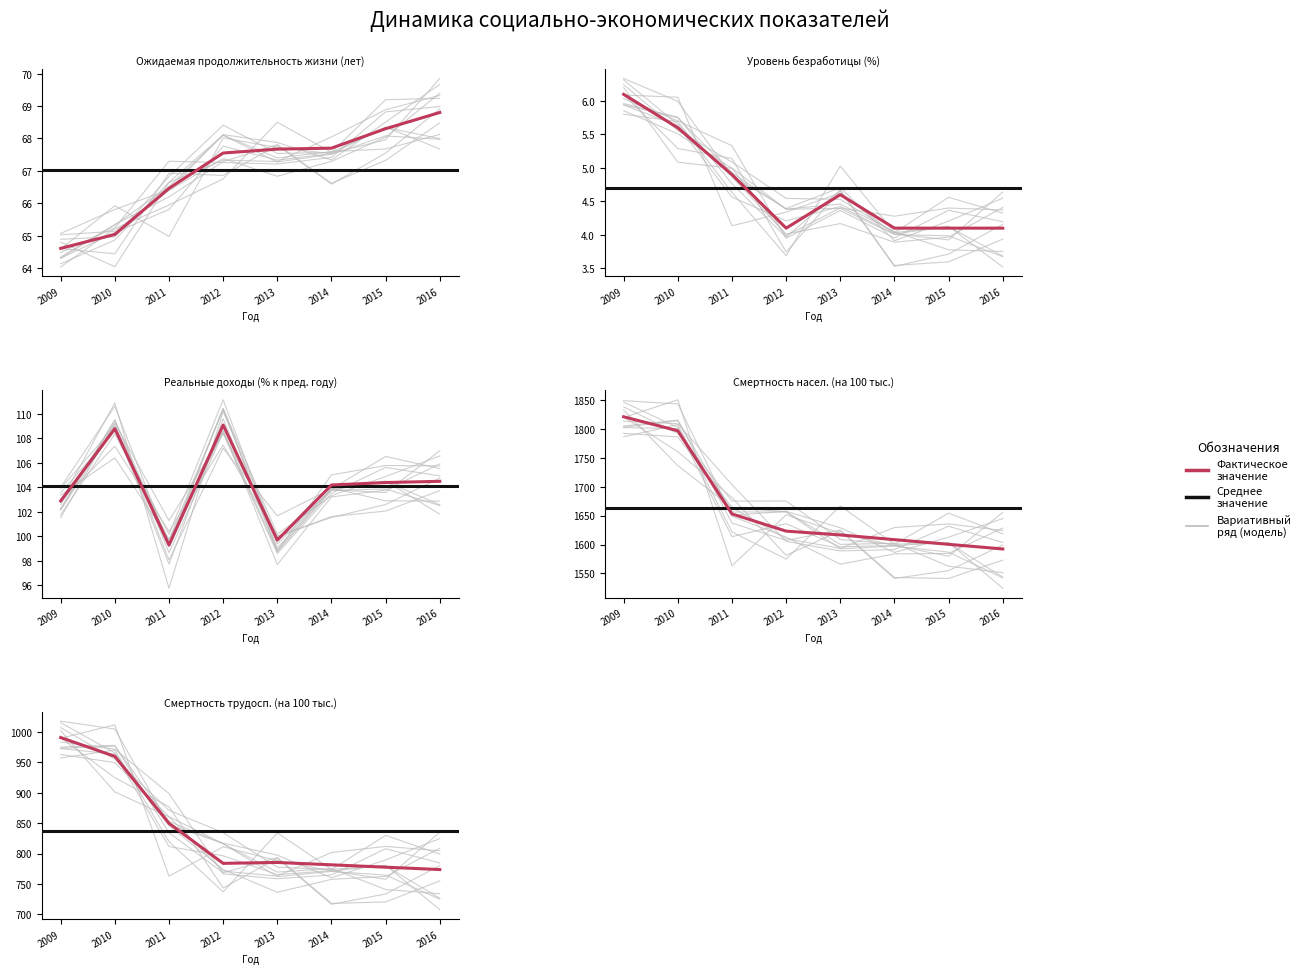

Which series has the largest total across all categories?

Смертность насел. (на 100 тыс.)